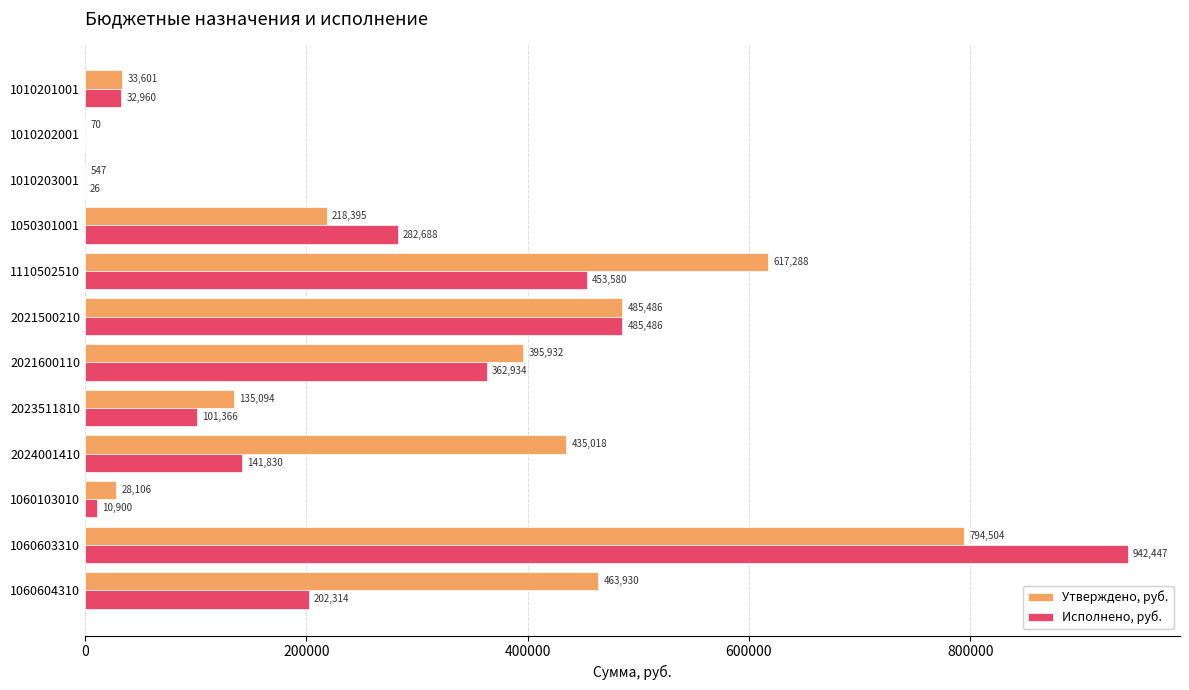

What is the sum of the Утверждено, руб. values at 2023511810 and 1010201001?

168695.0